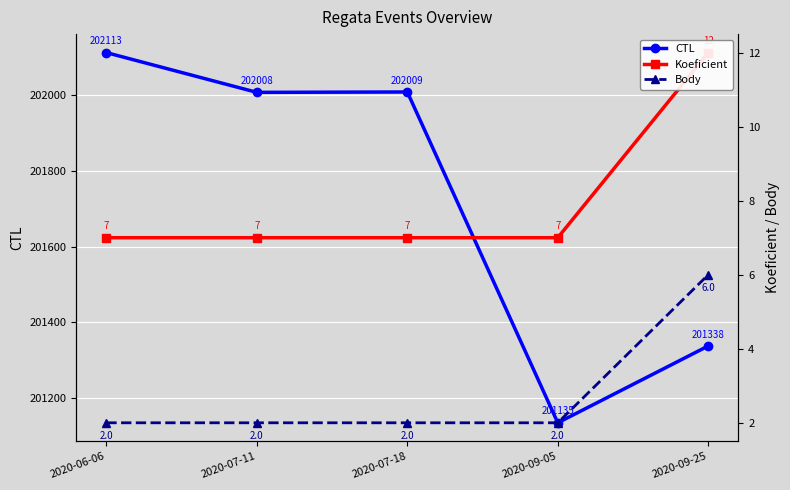

What is the value of the Body point at the 4th from the left?

2